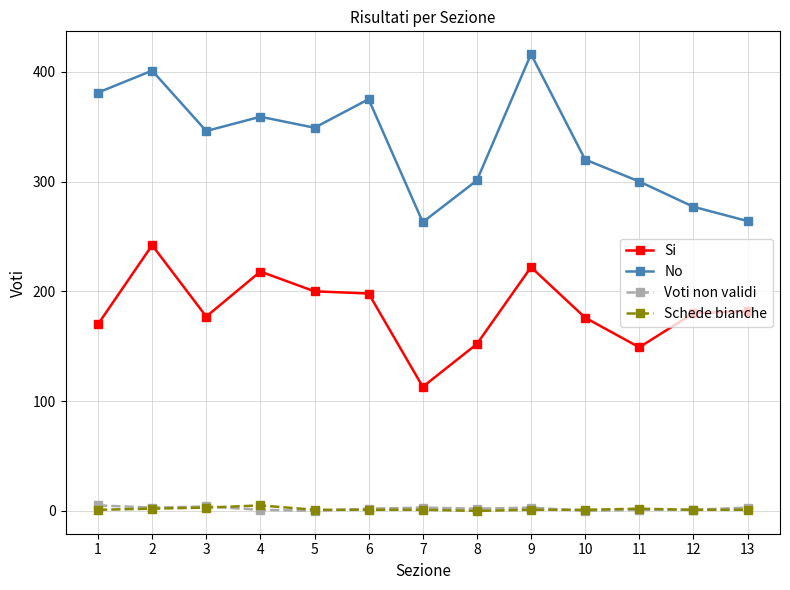

How many series are shown in this chart?

4